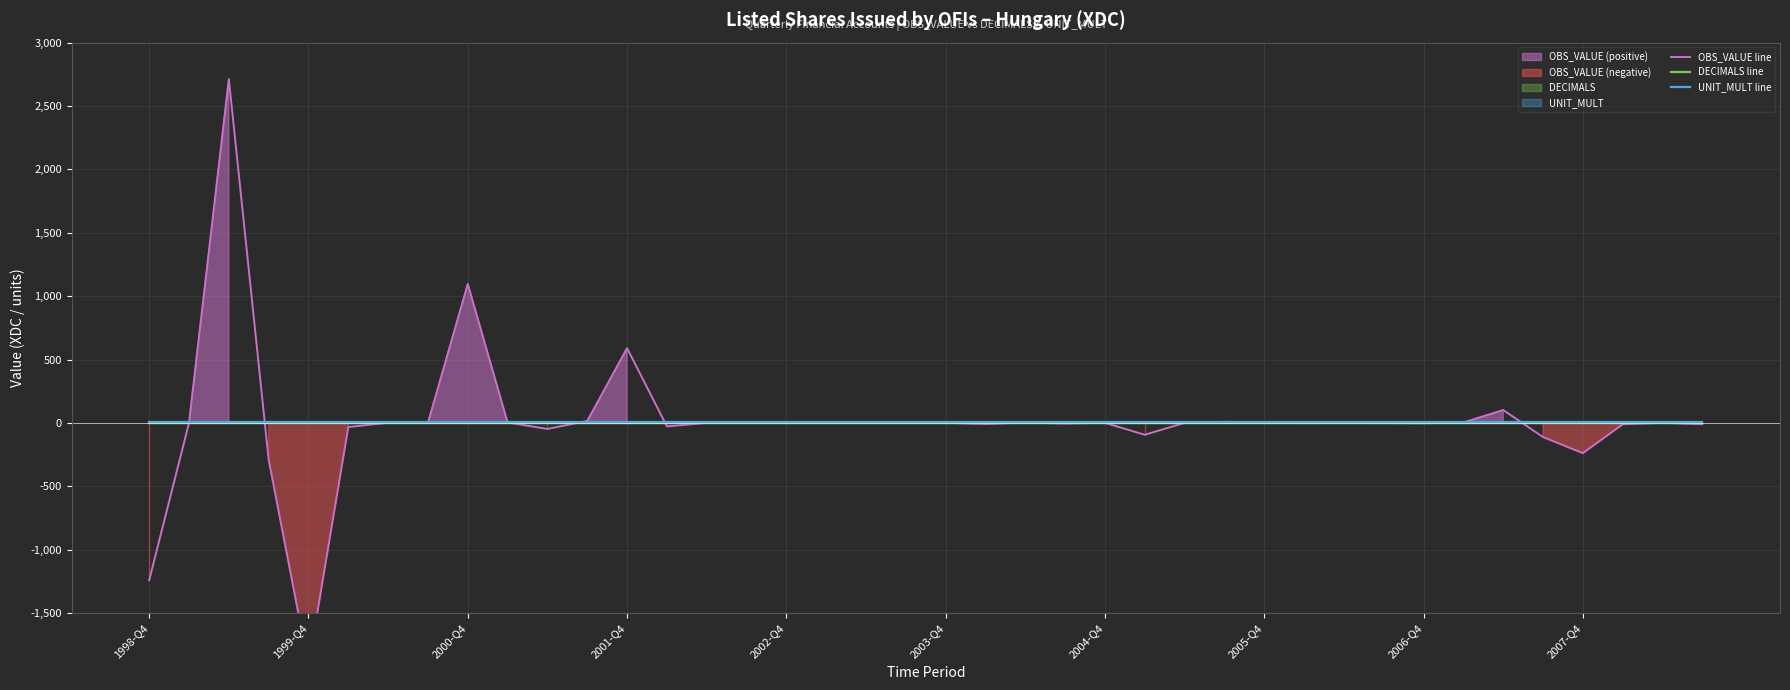

The value of OBS_VALUE line at 2003-Q4 is 1. True or false?

True